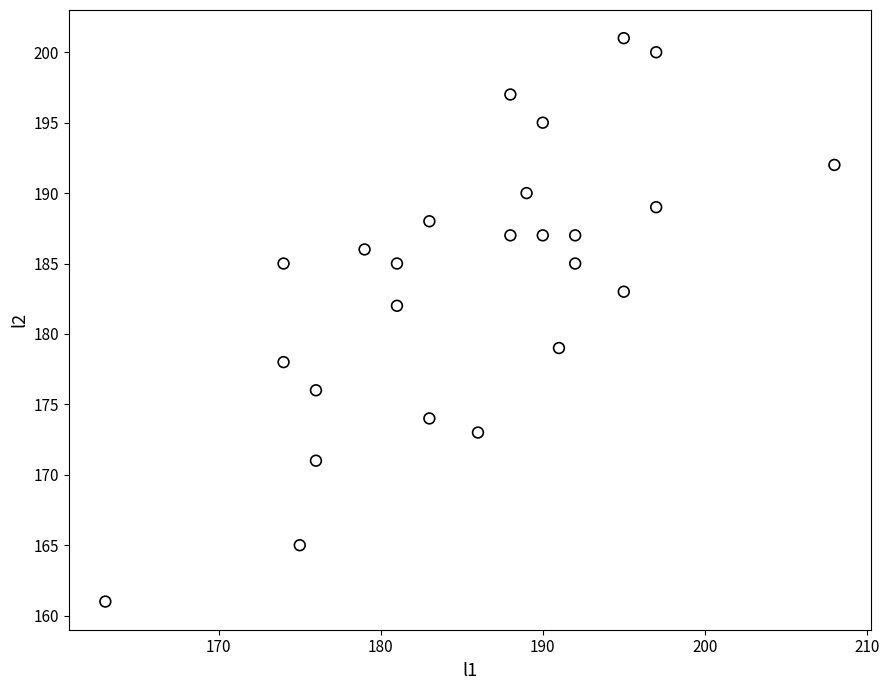

What Y value in the scatter plot is closest to 181?

182